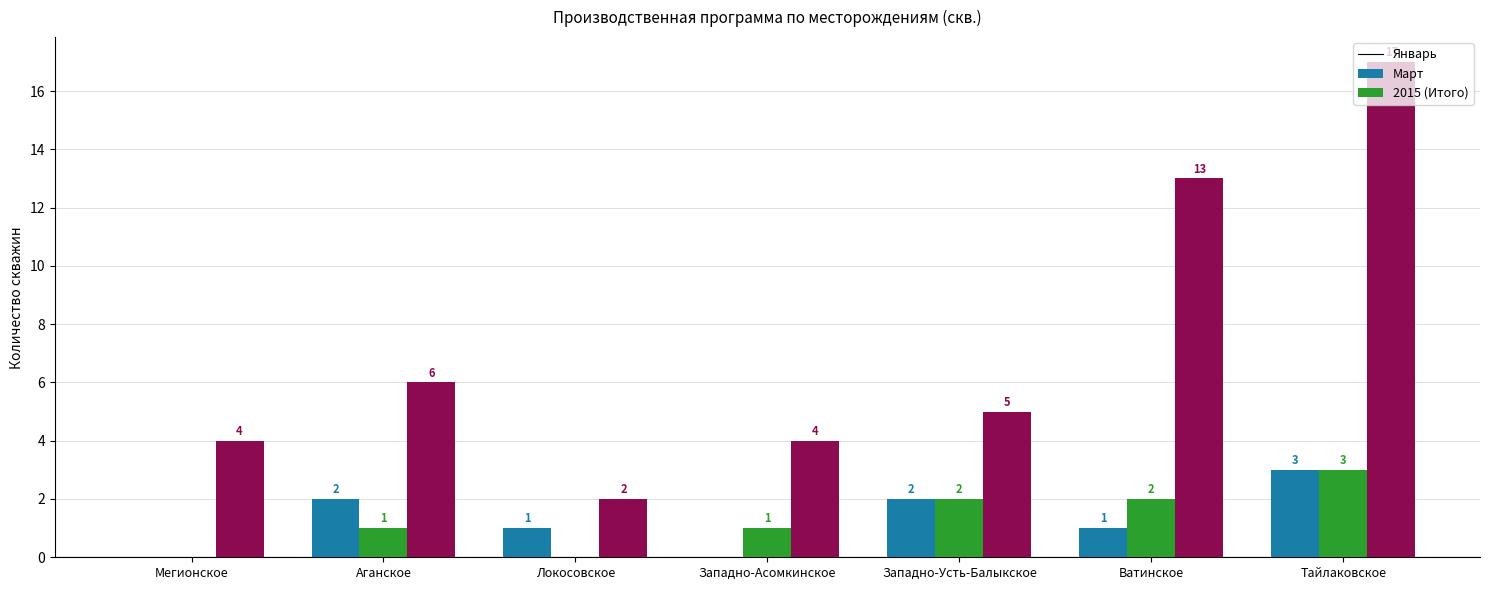

What is the spread (max minus min) of values at Ватинское?

12